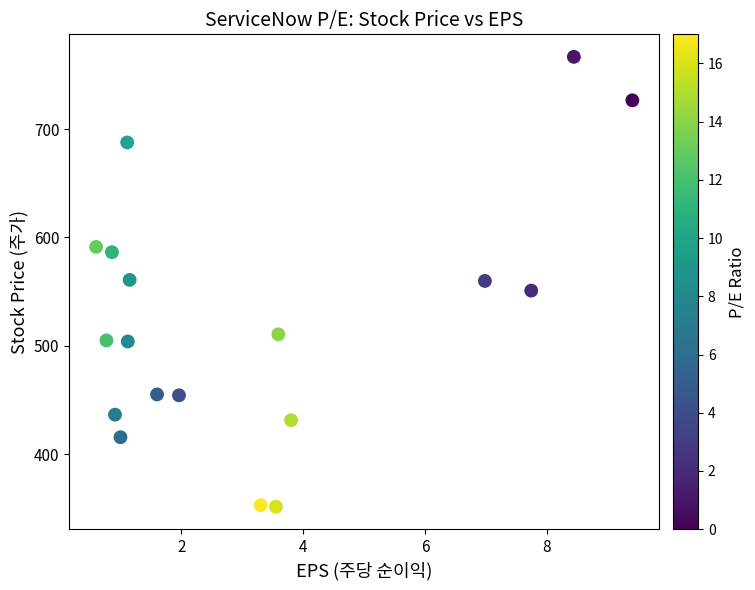

What is the range of X values (max minus min)?

8.8